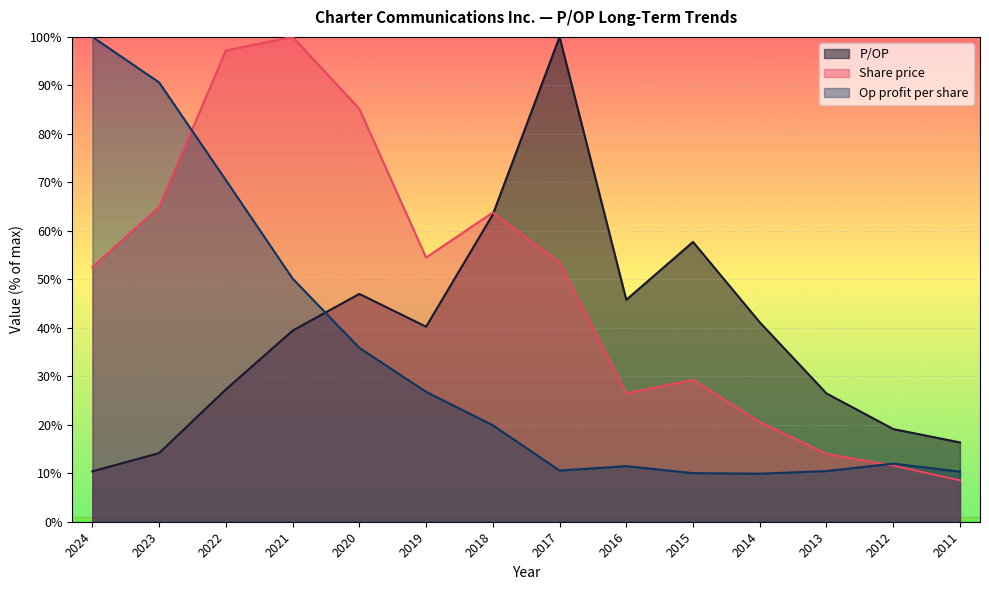

What is the minimum value for Share price?

8.5